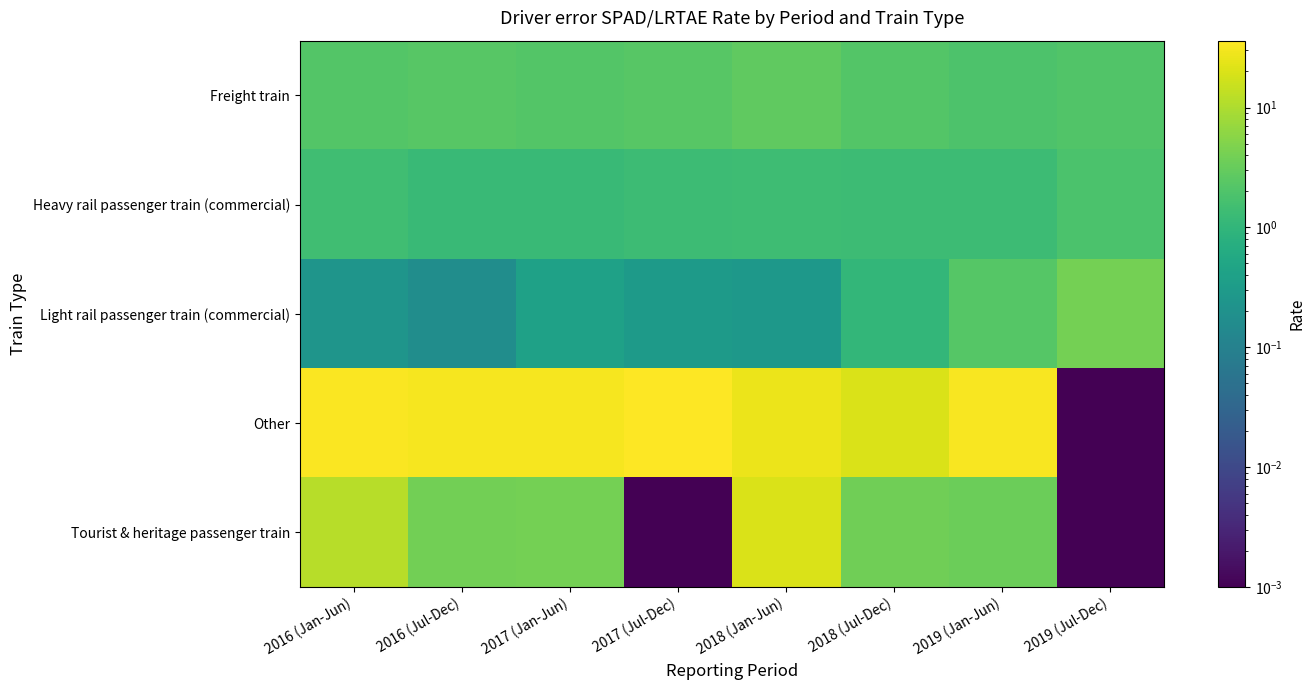

Between 2019 (Jan-Jun) and 2019 (Jul-Dec), which series saw the biggest shift?

Other